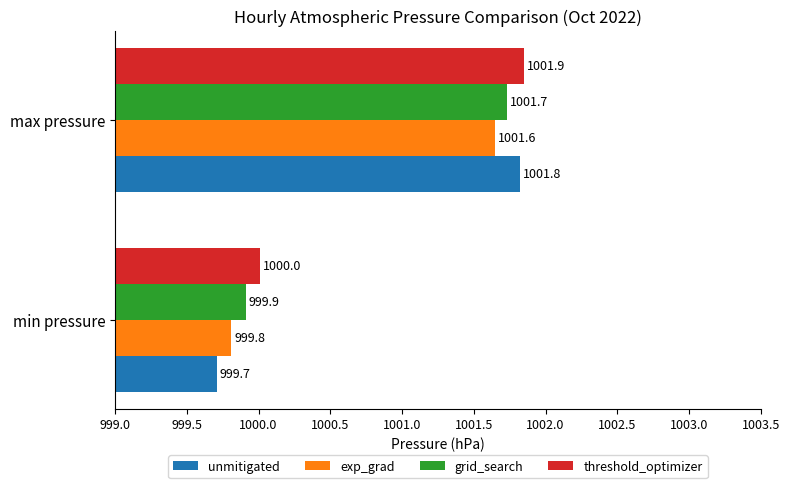

Which category has the lowest value across all series?

min pressure